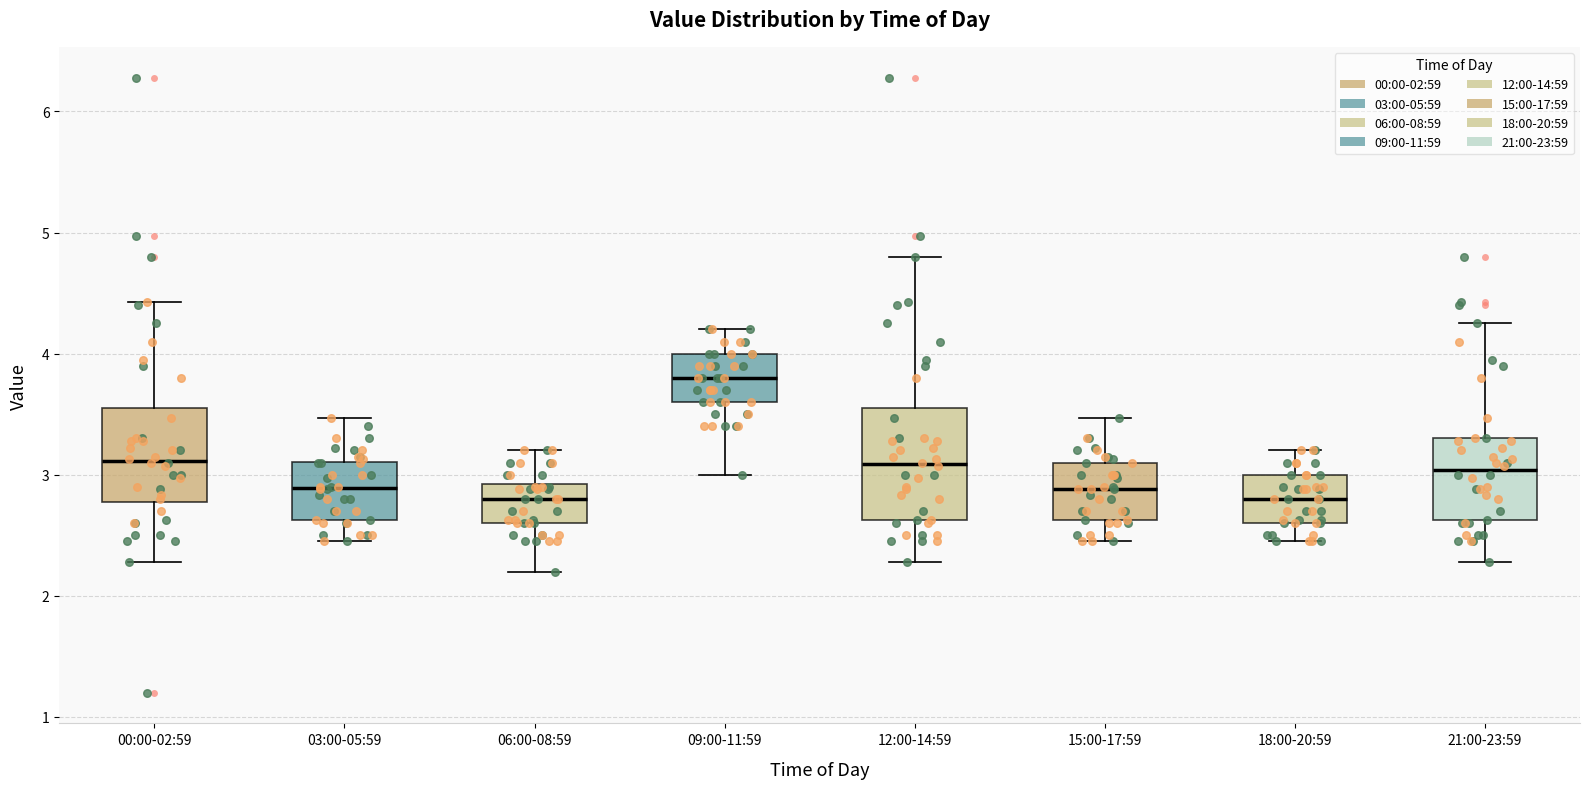

Reading left to right, read every box against the y-axis: the position of its median line, the range the box covers, and the ends of its whiskers. The values are not printed on the chart, so give them approximately, as read against the axis.

00:00-02:59: median 3.1, box 2.8 to 3.6, whiskers 2.3 to 4.4
03:00-05:59: median 2.9, box 2.6 to 3.1, whiskers 2.5 to 3.5
06:00-08:59: median 2.8, box 2.6 to 2.9, whiskers 2.2 to 3.2
09:00-11:59: median 3.8, box 3.6 to 4.0, whiskers 3.0 to 4.2
12:00-14:59: median 3.1, box 2.6 to 3.6, whiskers 2.3 to 4.8
15:00-17:59: median 2.9, box 2.6 to 3.1, whiskers 2.5 to 3.5
18:00-20:59: median 2.8, box 2.6 to 3.0, whiskers 2.5 to 3.2
21:00-23:59: median 3.0, box 2.6 to 3.3, whiskers 2.3 to 4.3